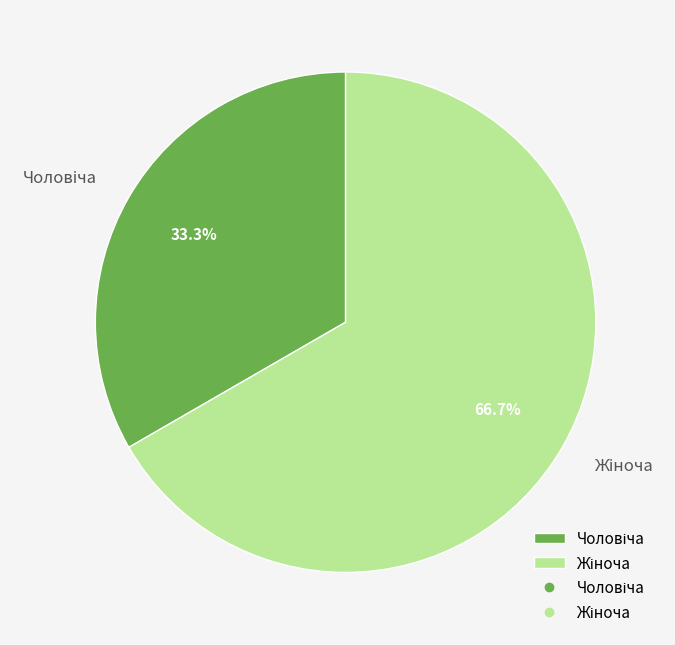

Is there a majority slice in this chart?

Yes